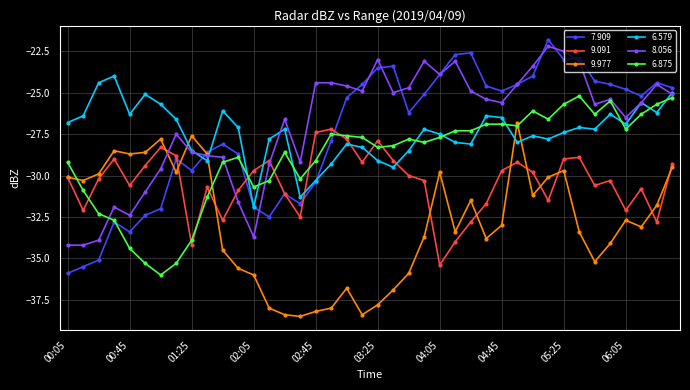

Which series has the largest range (max minus min)?

7.909